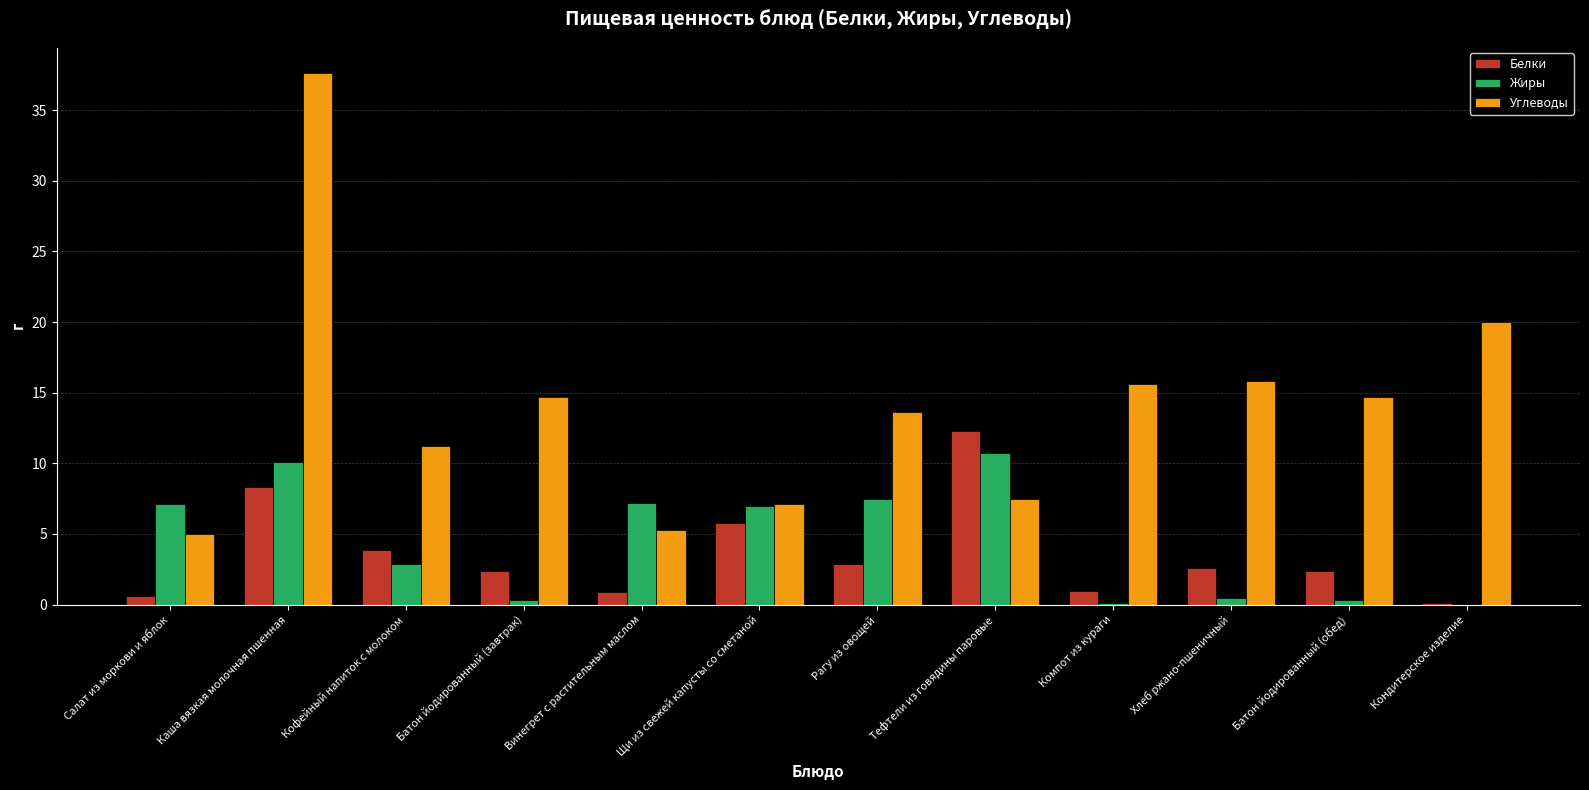

What is the average value of the Жиры series?

4.5